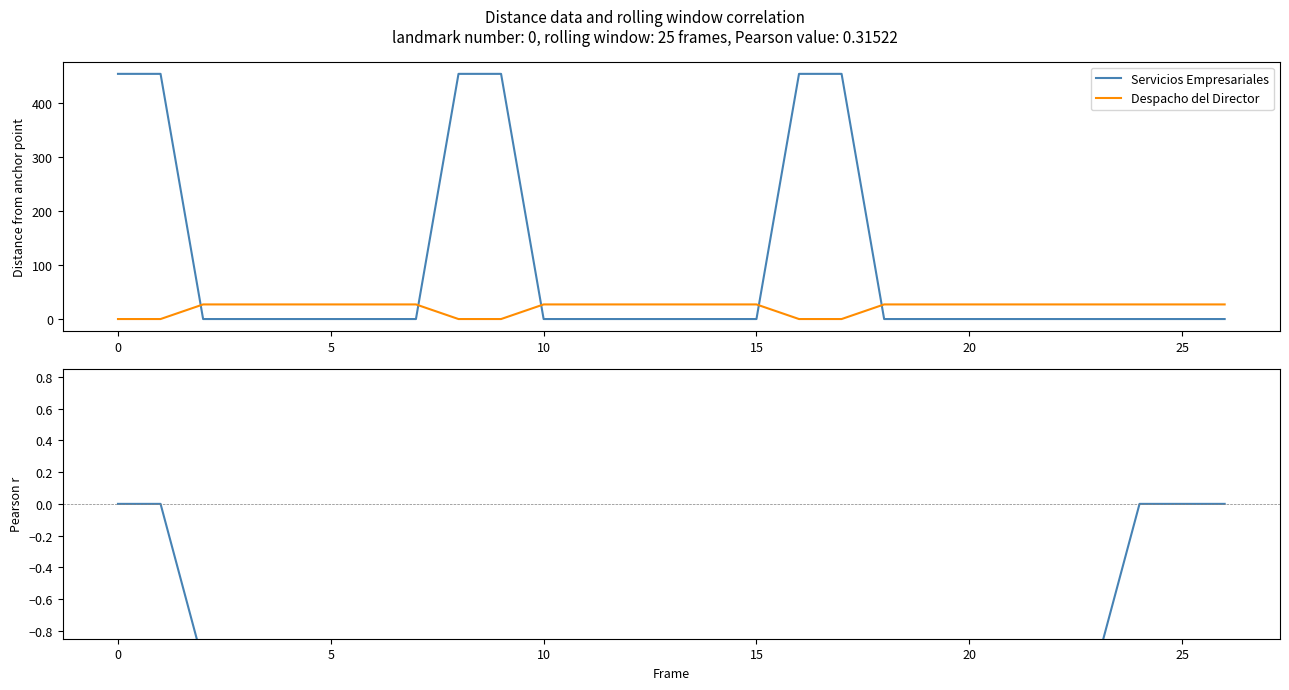

What is the average value of the Pearson r series?

-0.8